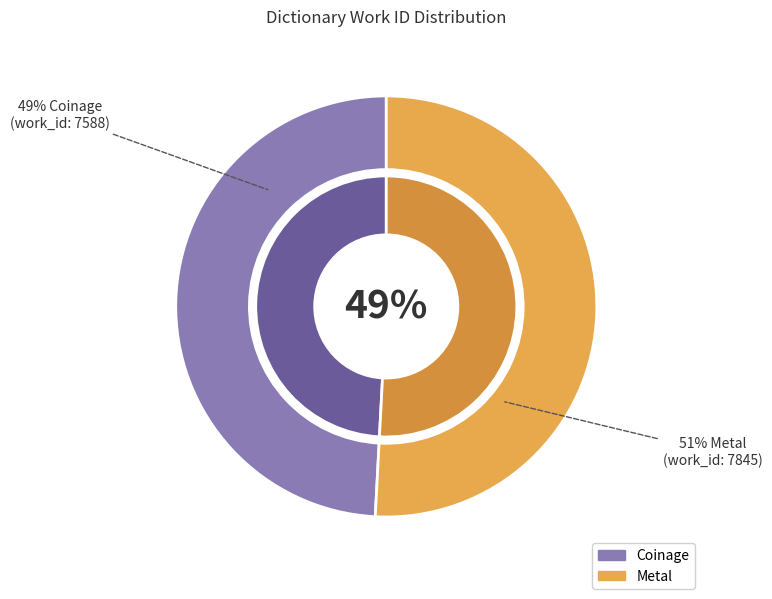

Combined, do Metal and Coinage account for over 50%?

Yes